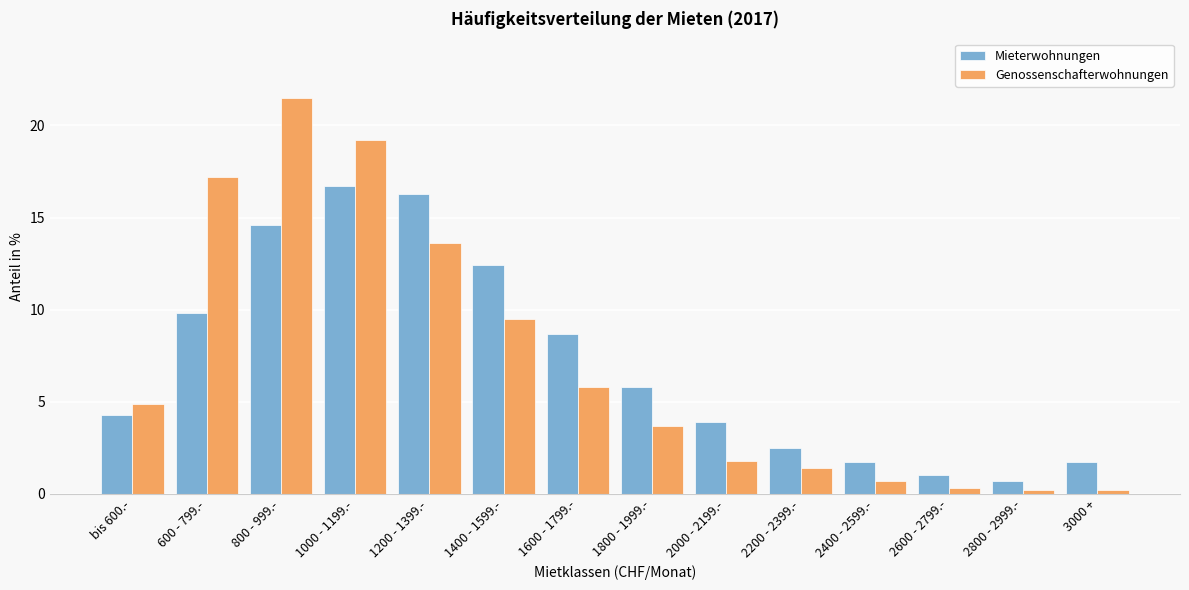

Reading left to right, extract all data points from this chart.

Mieterwohnungen: bis 600.-=4.3	600 - 799.-=9.8	800 - 999.-=14.6	1000 - 1199.-=16.7	1200 - 1399.-=16.3	1400 - 1599.-=12.4	1600 - 1799.-=8.7	1800 - 1999.-=5.8	2000 - 2199.-=3.9	2200 - 2399.-=2.5	2400 - 2599.-=1.7	2600 - 2799.-=1.0	2800 - 2999.-=0.7	3000 +=1.7
Genossenschafterwohnungen: bis 600.-=4.9	600 - 799.-=17.2	800 - 999.-=21.5	1000 - 1199.-=19.2	1200 - 1399.-=13.6	1400 - 1599.-=9.5	1600 - 1799.-=5.8	1800 - 1999.-=3.7	2000 - 2199.-=1.8	2200 - 2399.-=1.4	2400 - 2599.-=0.7	2600 - 2799.-=0.3	2800 - 2999.-=0.2	3000 +=0.2